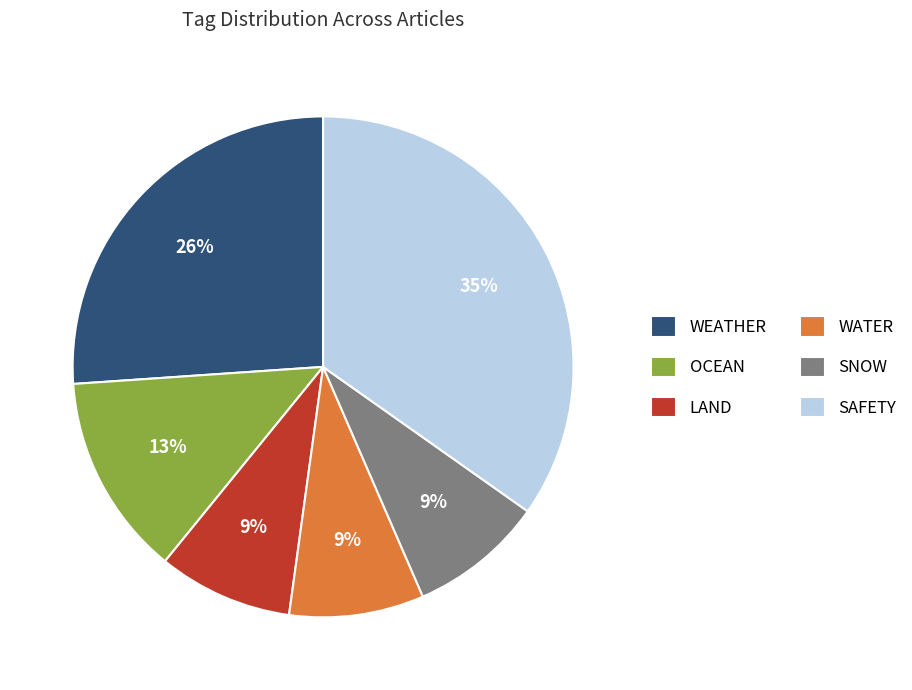

Is SNOW the majority of the pie?

No